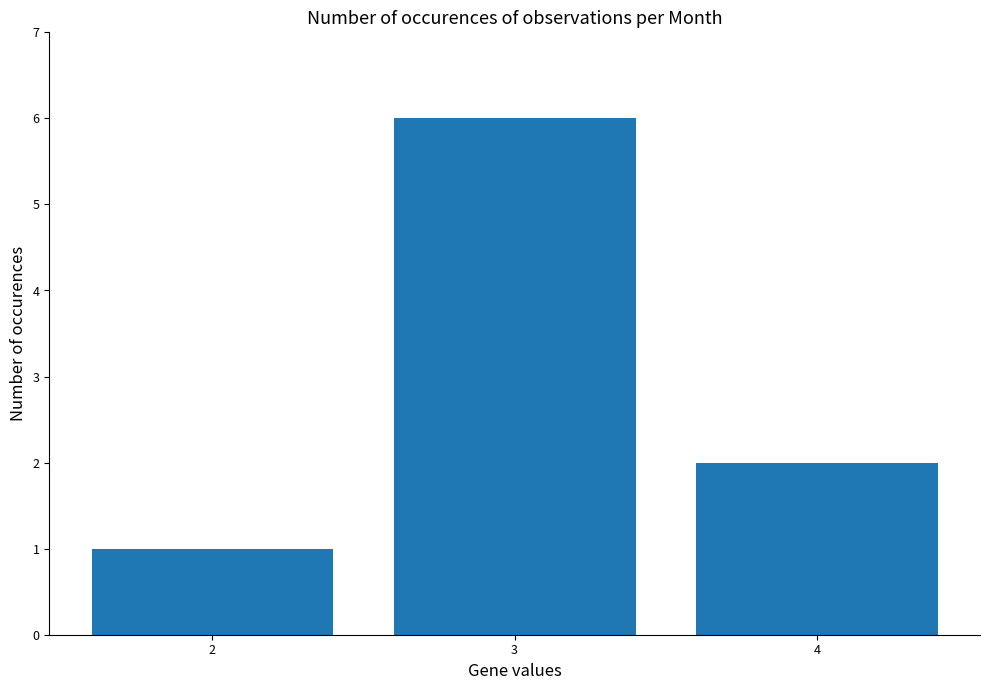

What is the difference between the maximum and second lowest values?

4